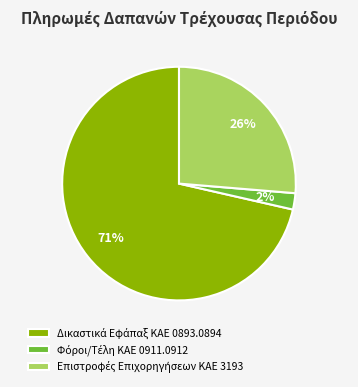

Is there any slice that represents more than half of the pie?

Yes